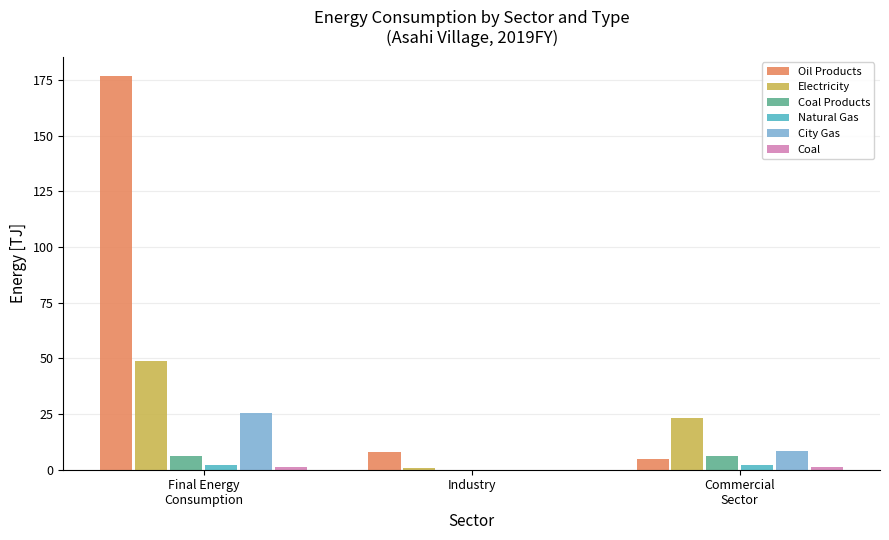

What is the total value across all series at Industry?

8.7